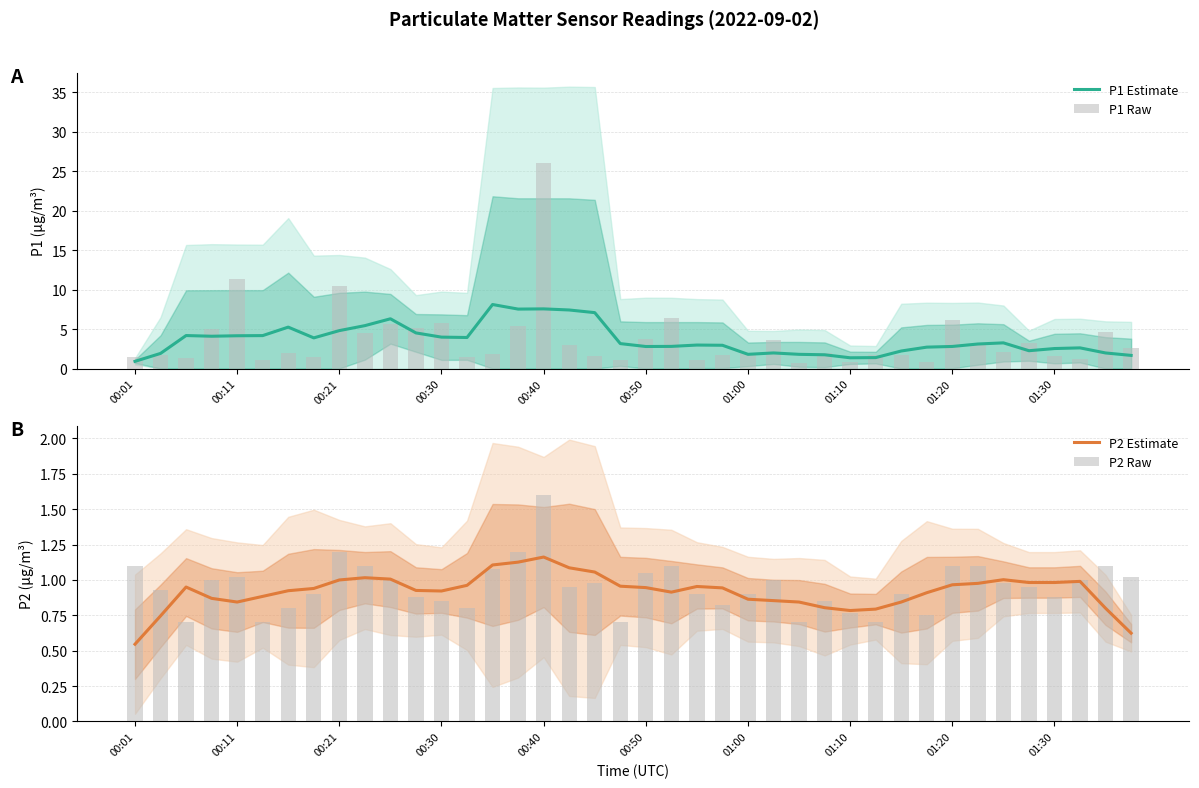

The value of P1 Estimate at 01:30 is 4.1. True or false?

False